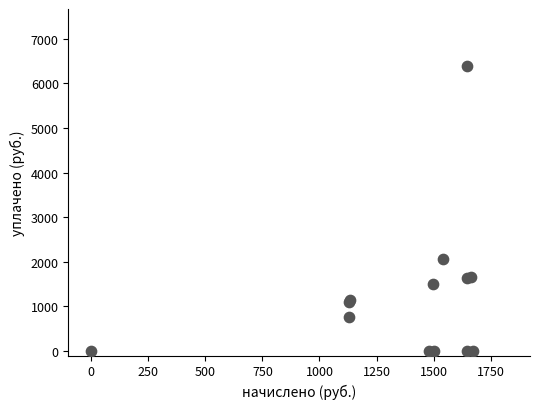

What Y value in the scatter plot is closest to 3193?

2053.0